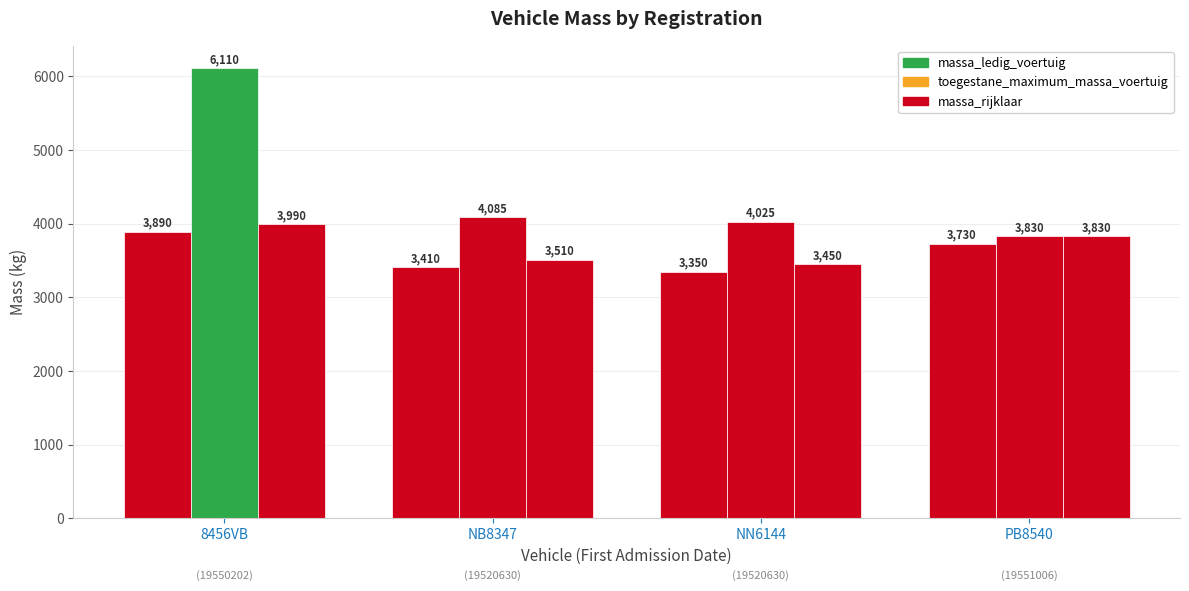

What position from the right is NN6144 (19520630)?

2